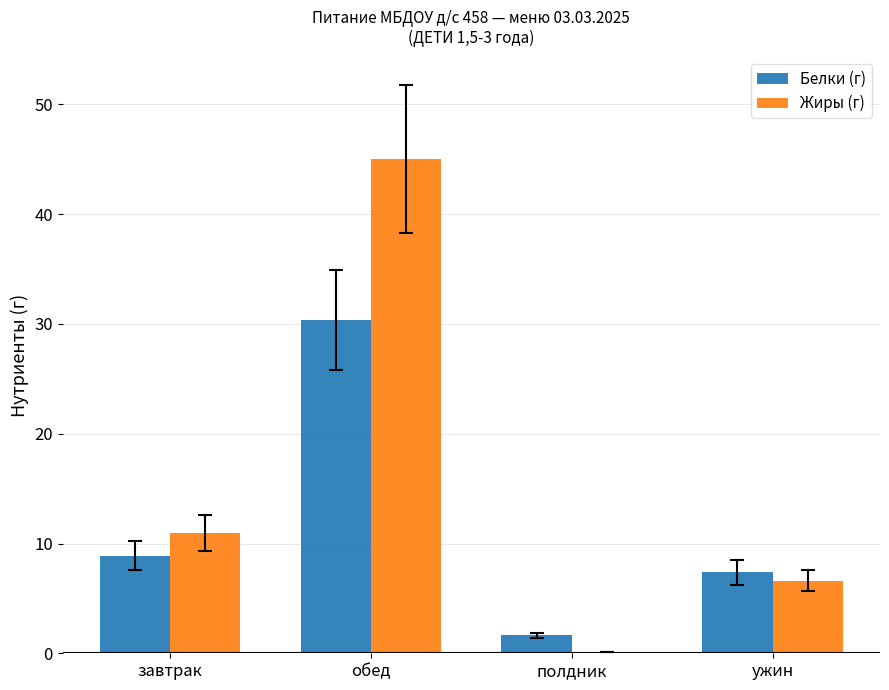

Which series has the widest spread of values?

Жиры (г)